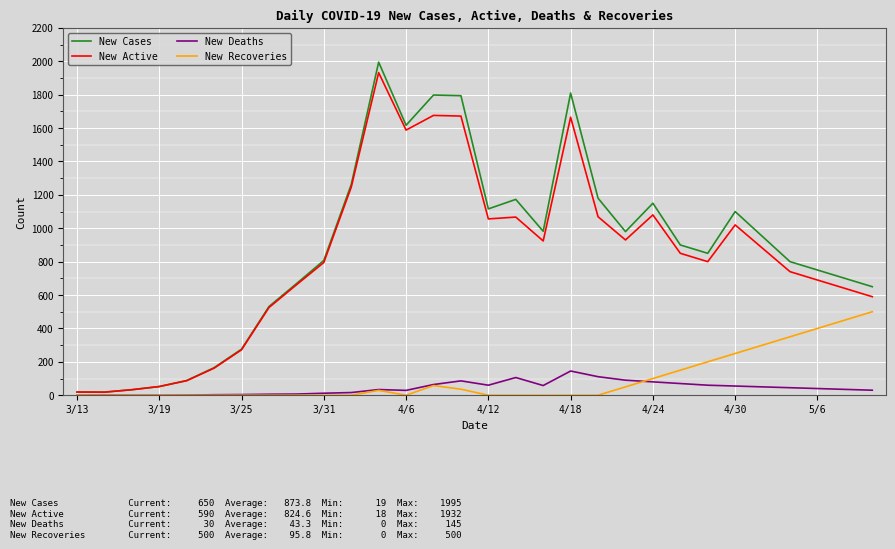

What is the maximum value for New Cases?

1995